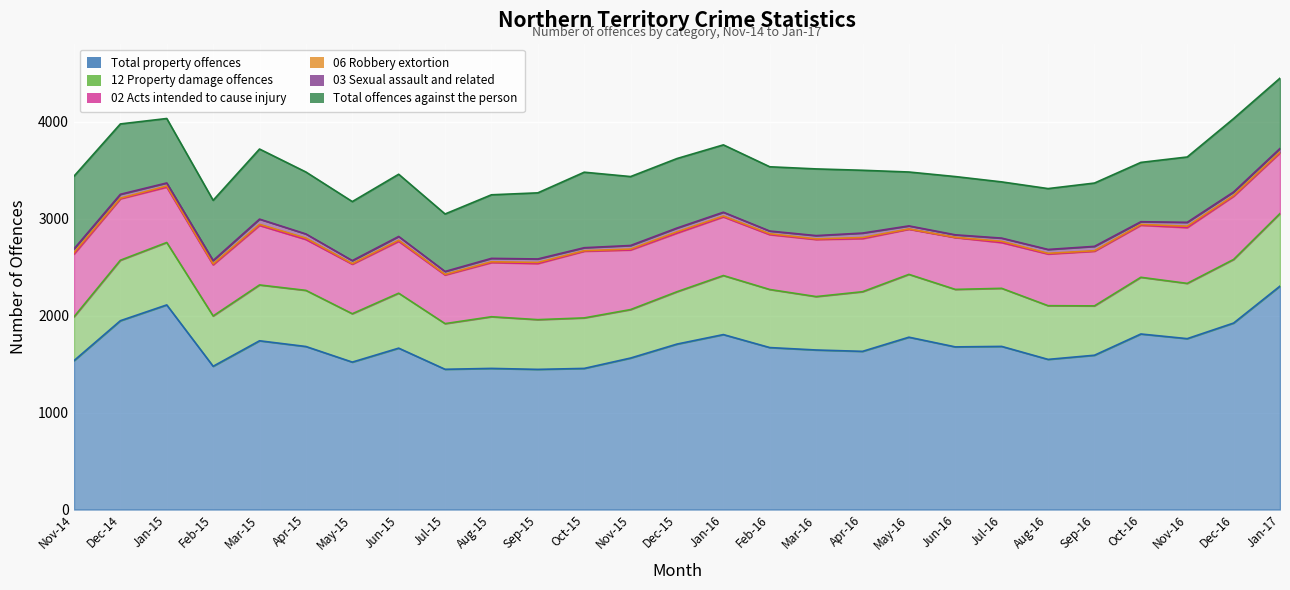

True or false: 03 Sexual assault and related and 02 Acts intended to cause injury intersect in this chart.

False